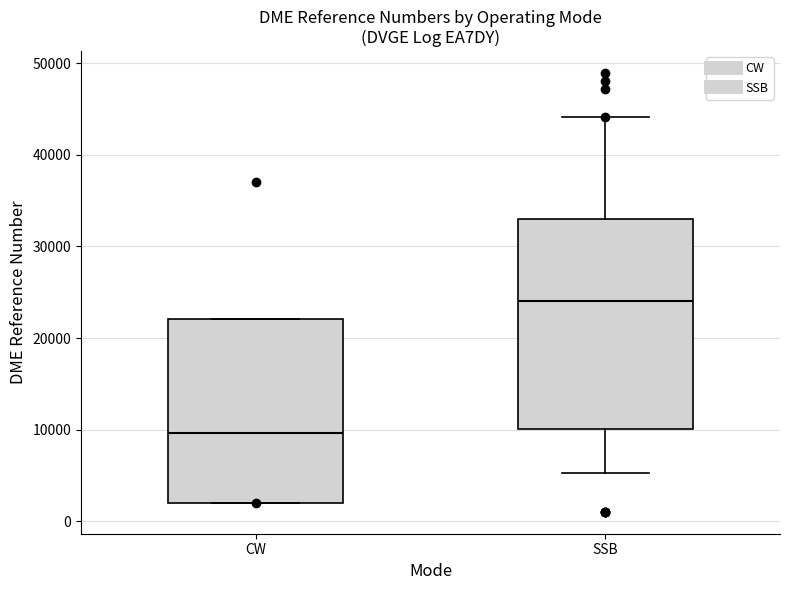

Which box has the highest median line?

SSB